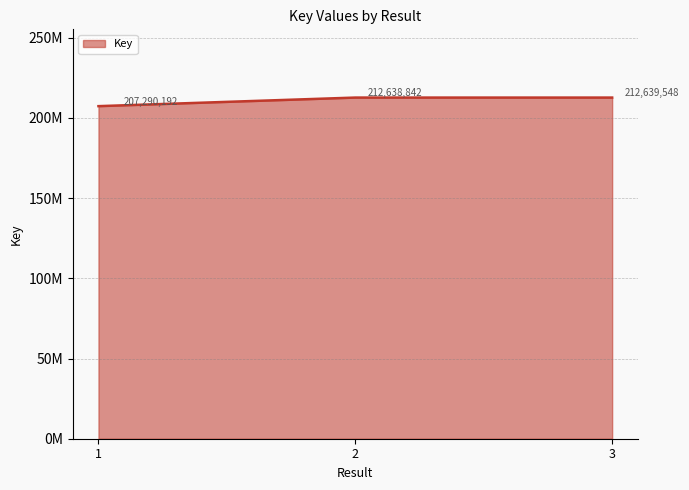

Does the chart have visible grid lines?

Yes